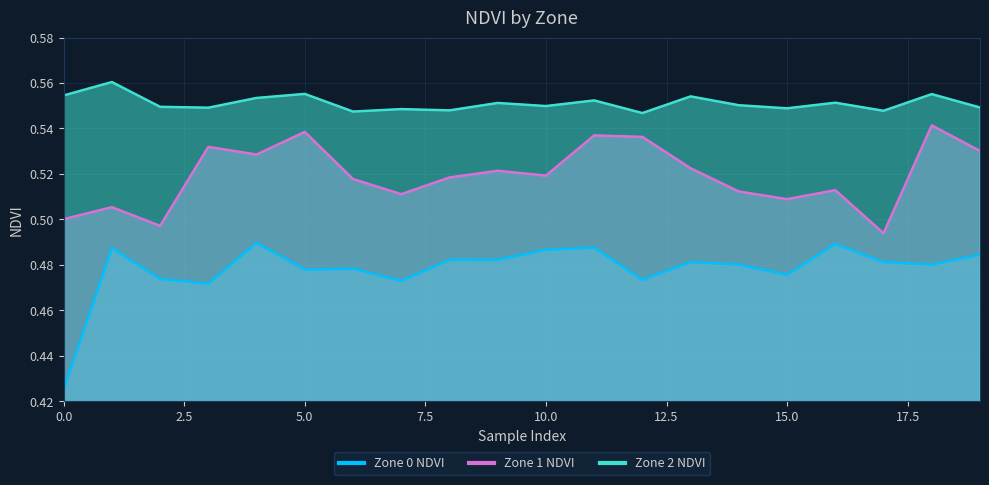

What is the greatest value displayed?

0.6